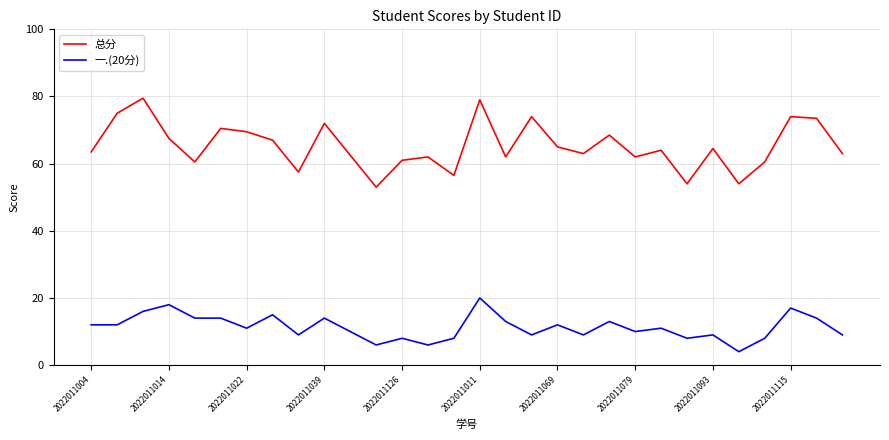

True or false: 总分 and 一.(20分) cross at least once.

False